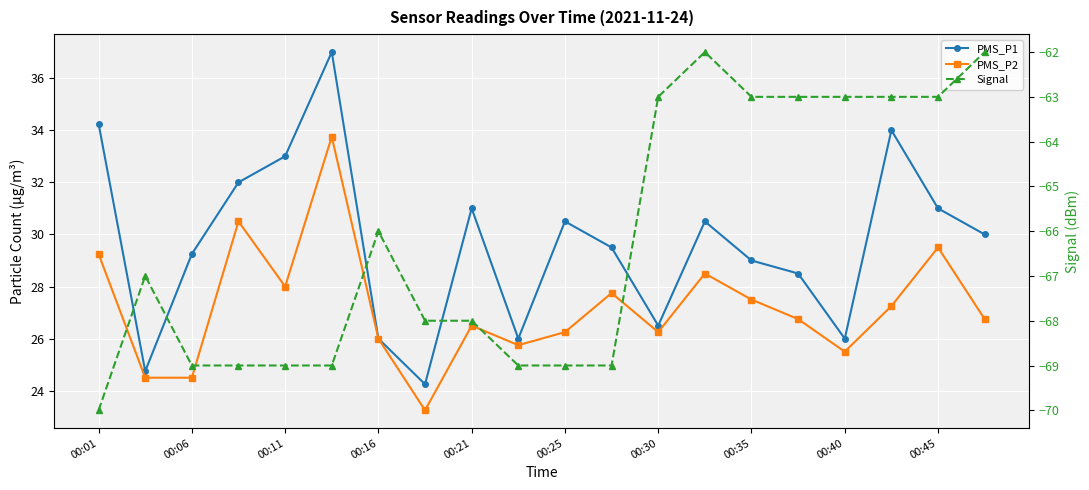

Where does the PMS_P2 series first go above 26?

00:01